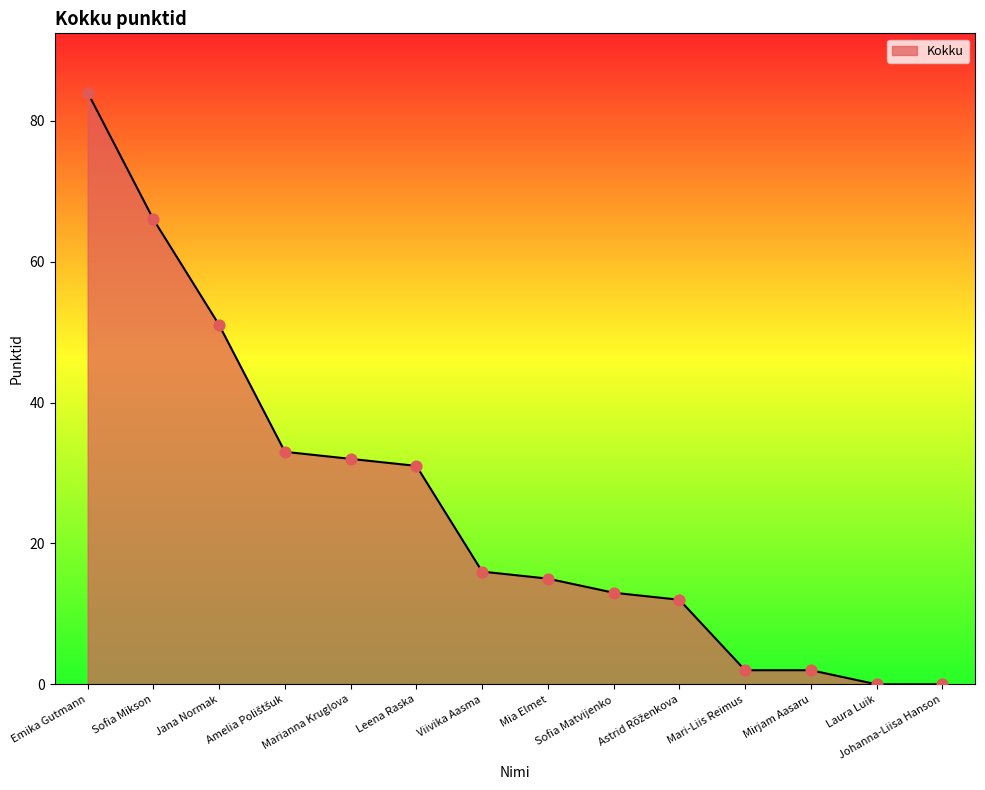

Which has a higher value, Leena Raska or Sofia Mikson?

Sofia Mikson